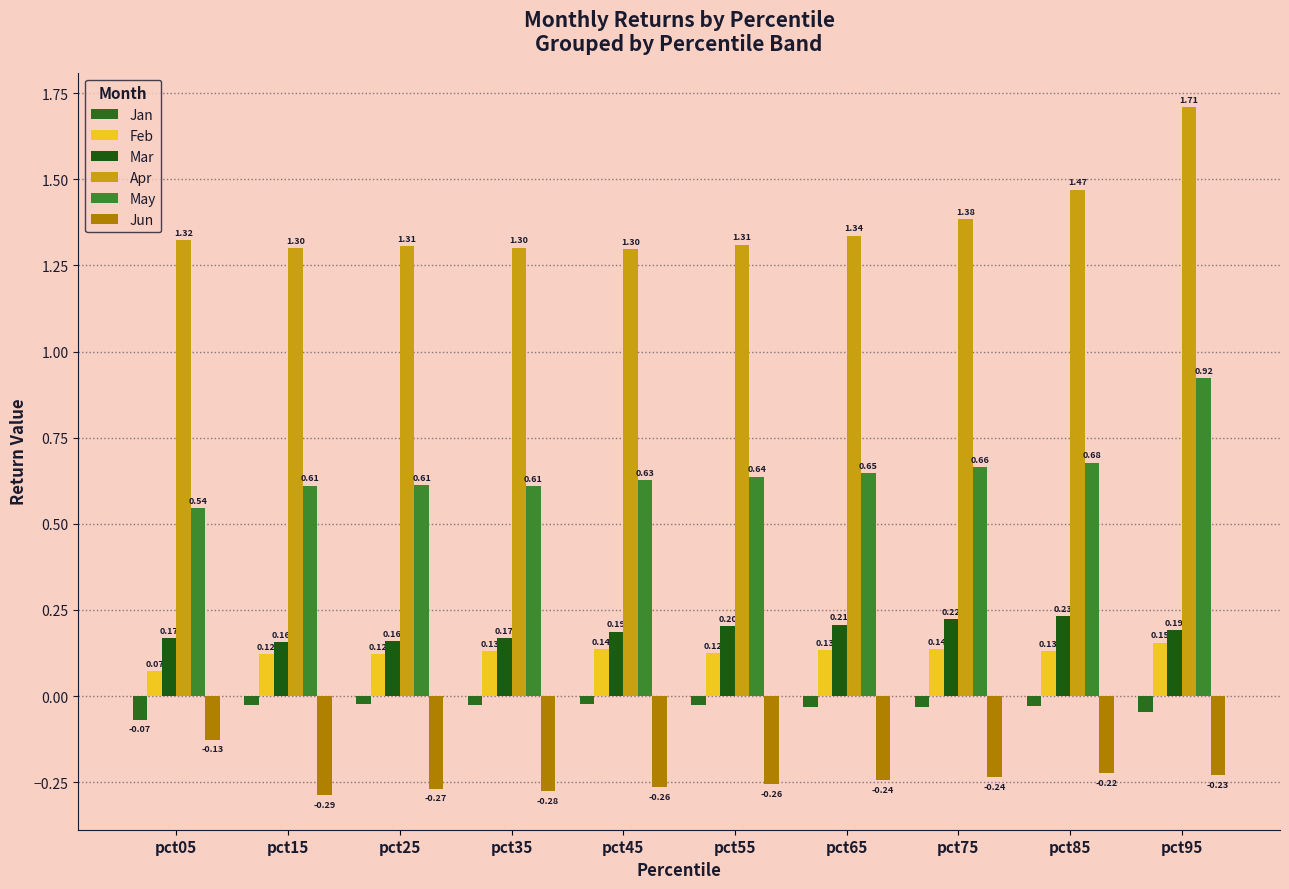

What are all the series names shown in the legend?

Jan, Feb, Mar, Apr, May, Jun